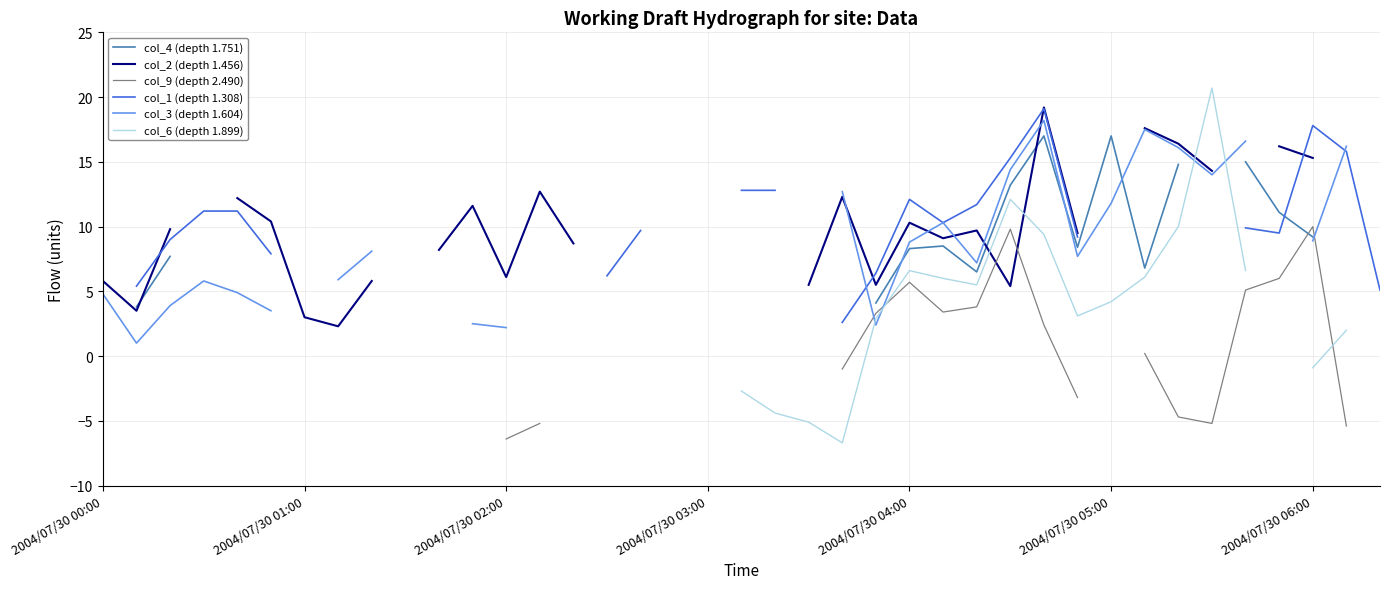

True or false: col_4 (depth 1.751) has more than 1 points higher than both neighbors.

True